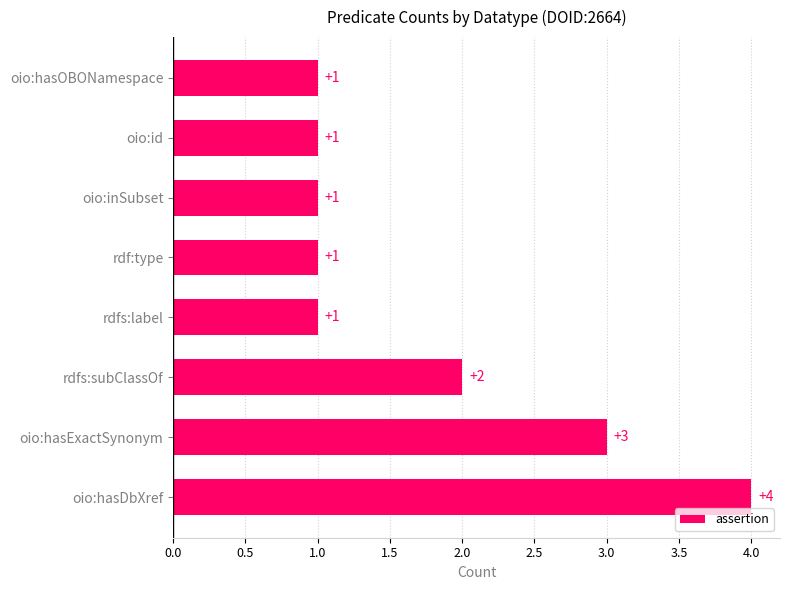

The chart shows a value of 3 at oio:hasExactSynonym. True or false?

True